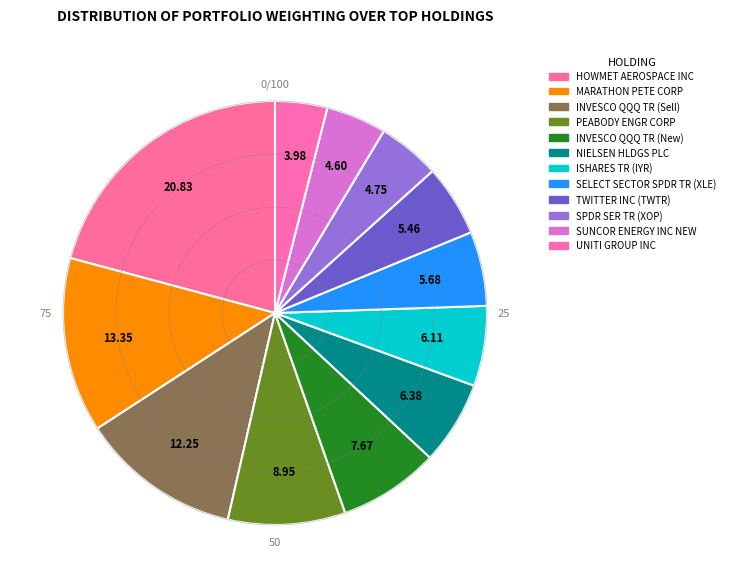

What is the largest slice in the pie chart?

HOWMET AEROSPACE INC